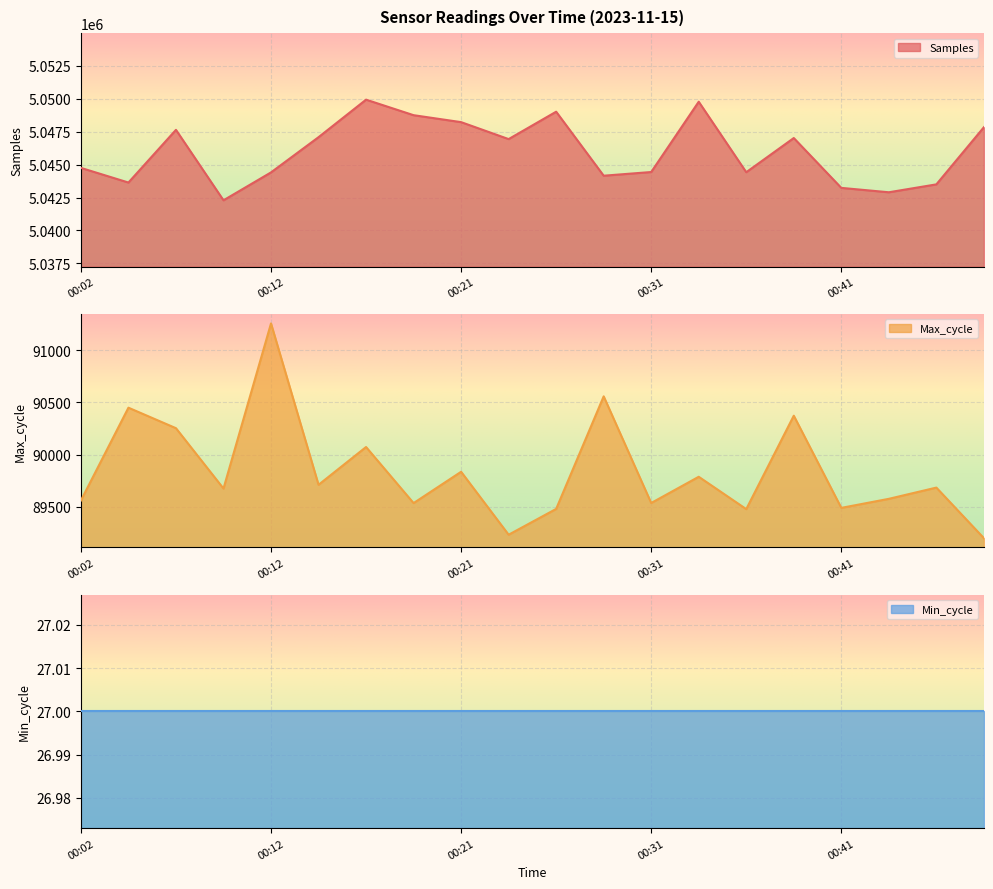

Where does the Max_cycle series first go above 89682?

00:04